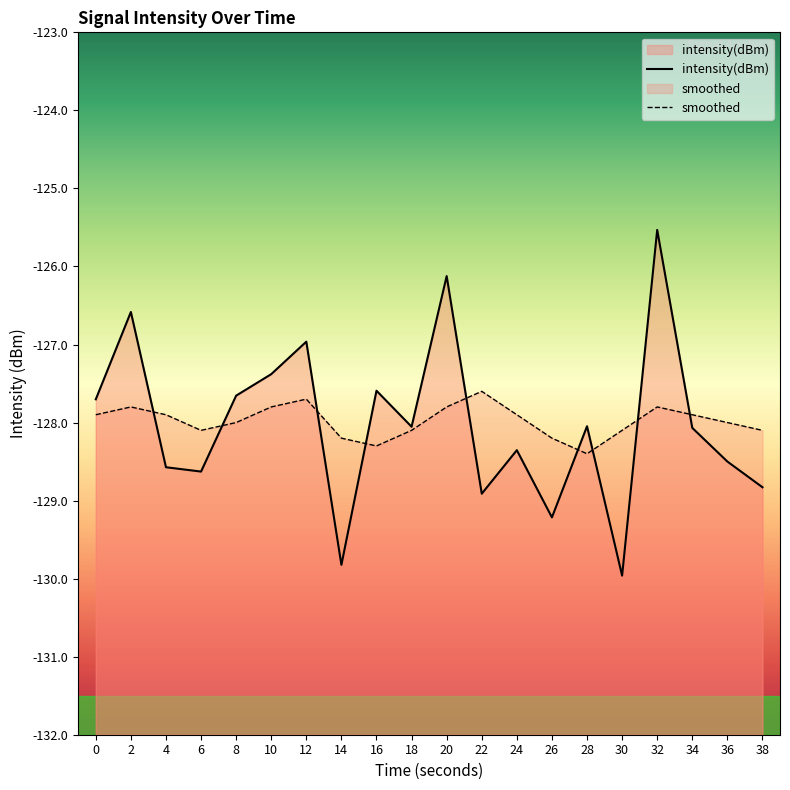

What are all the series names shown in the legend?

intensity(dBm), smoothed